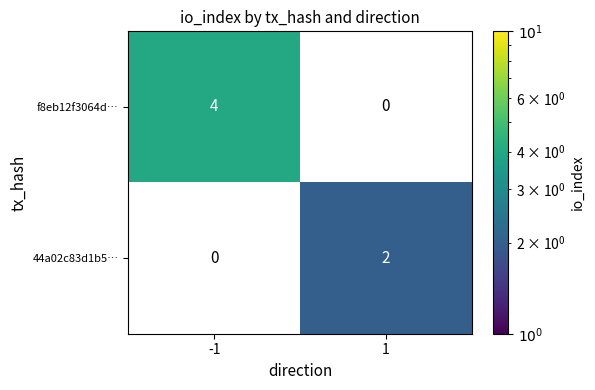

True or false: 44a02c83d1b5… has a value of 2 at 1.

True